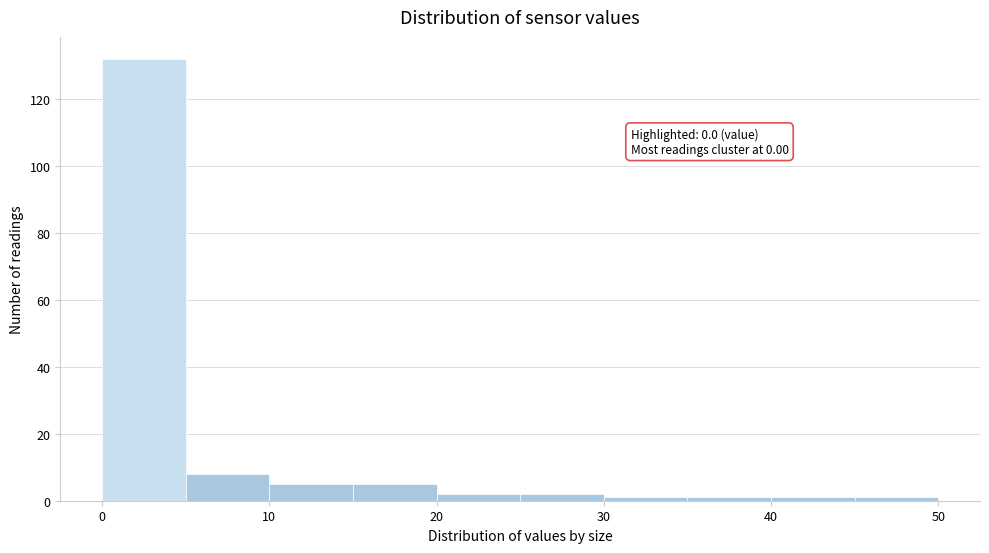

Over which range of the x-axis is the bar tallest?

0 to 5